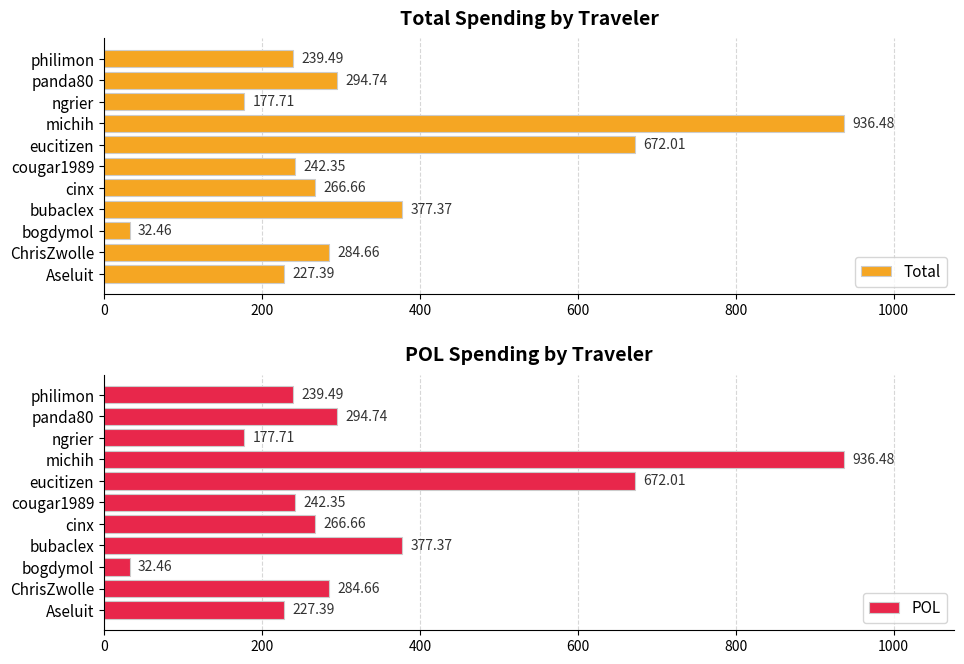

At which label is Total closest to 484?

bubaclex